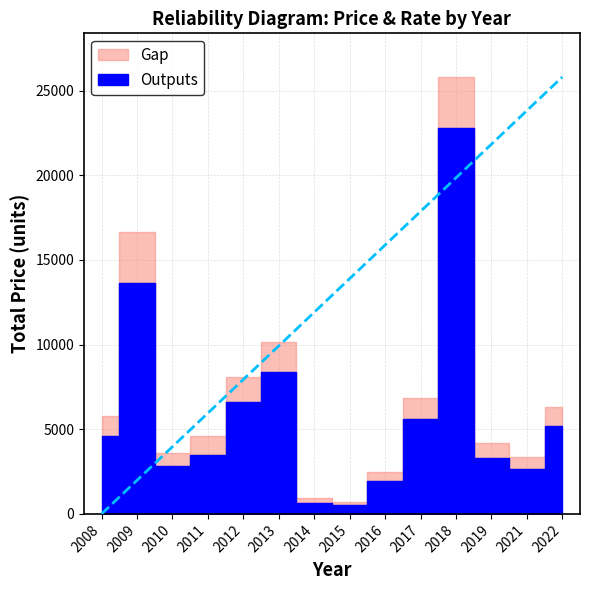

True or false: Outputs has more than 0 interior local peaks.

True